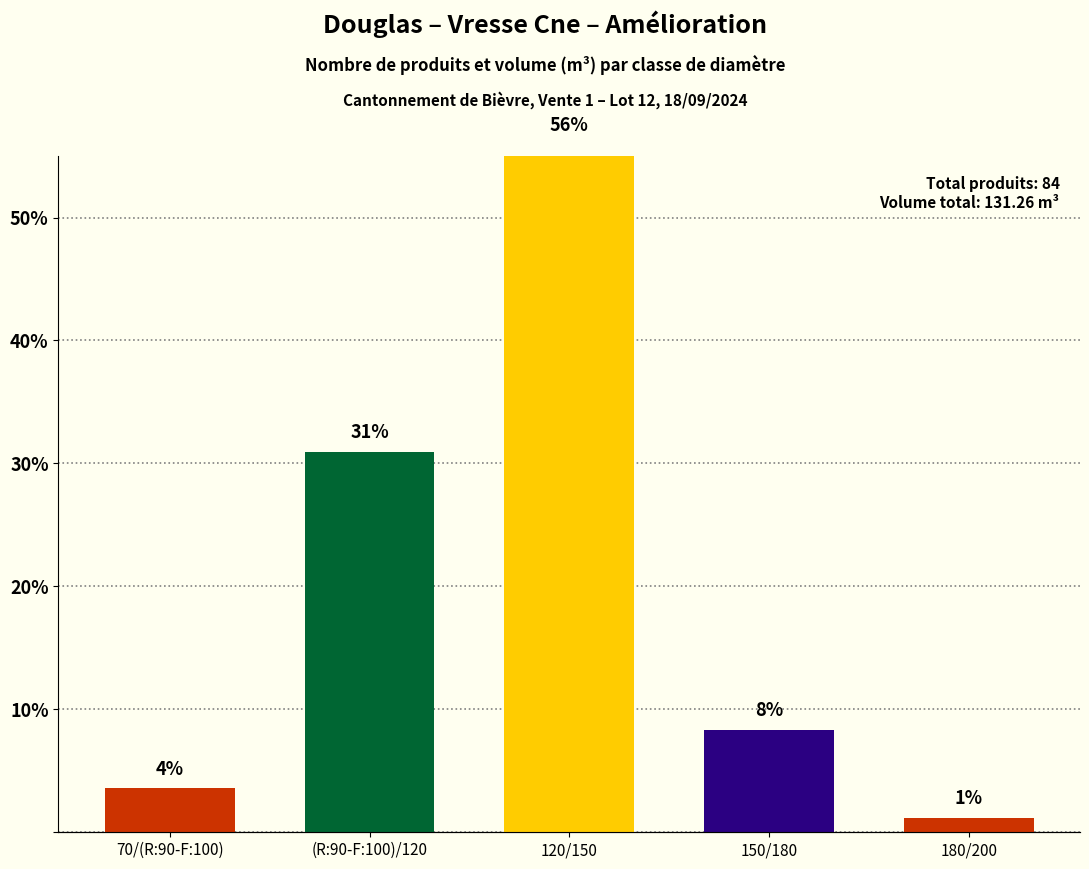

Reading left to right, extract all data points from this chart.

produit_nbre: 3.6	31.0	56.0	8.3	1.2
produit_vtgr: 1.6	29.0	79.8	17.4	3.4